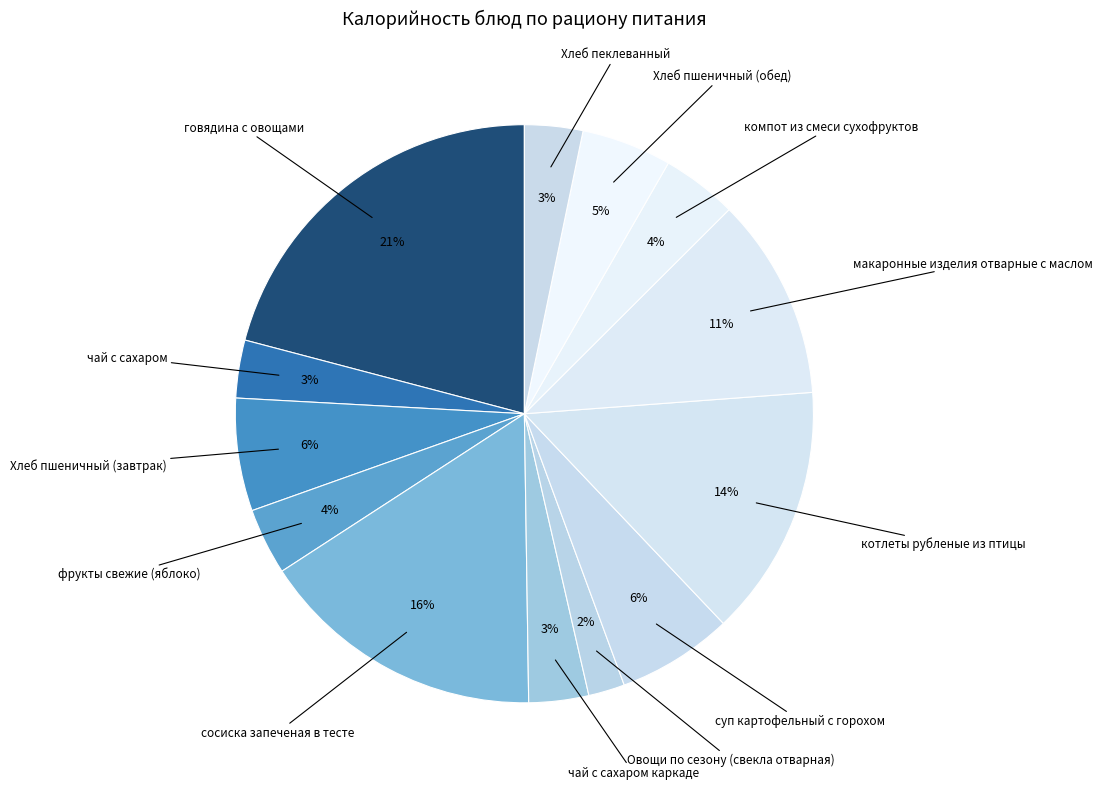

Count the number of slices in the pie.

13